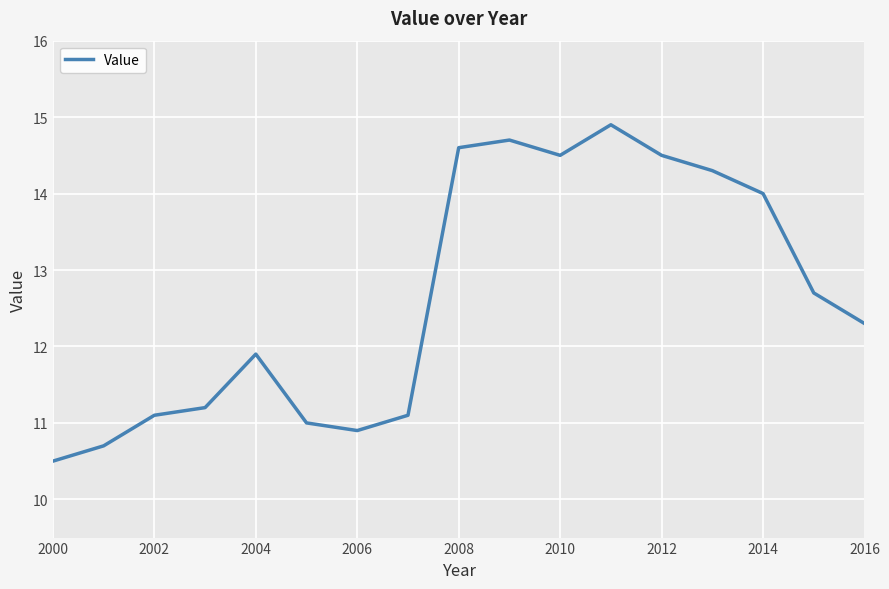

What is the greatest value displayed?

14.9